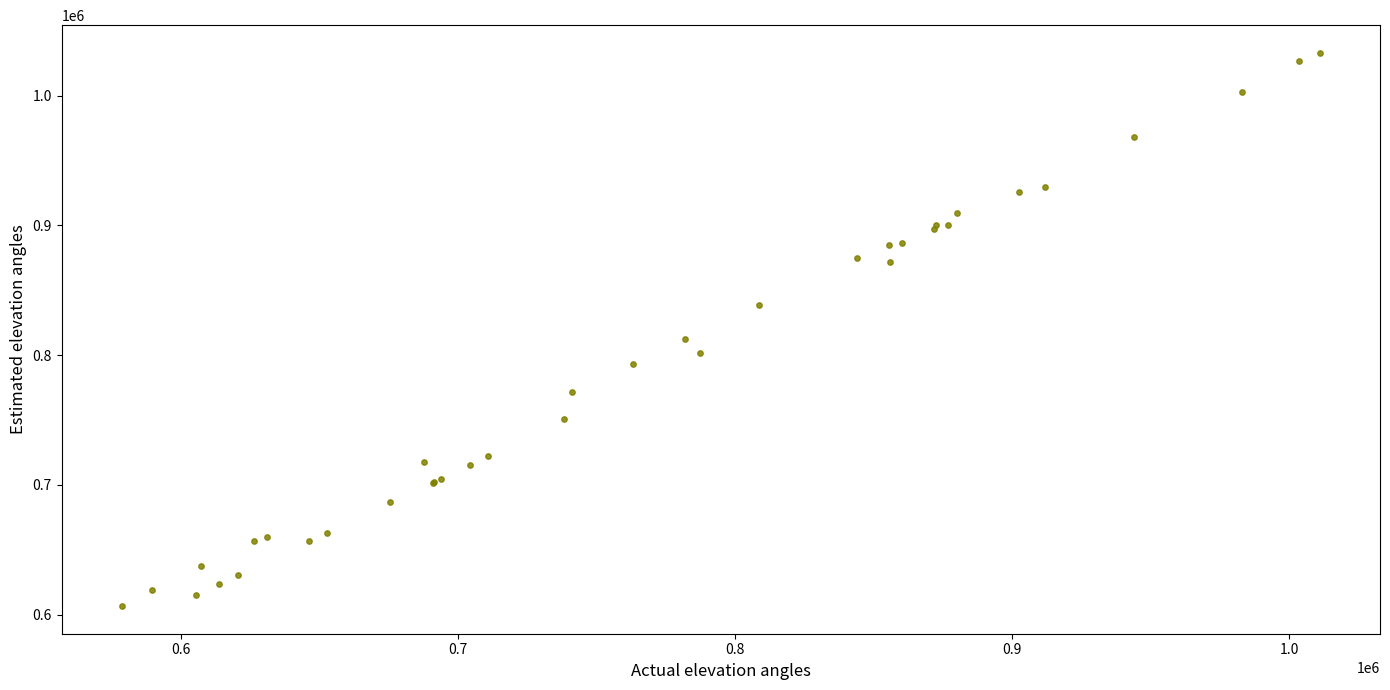

What Y value in the scatter plot is closest to 819752?

812597